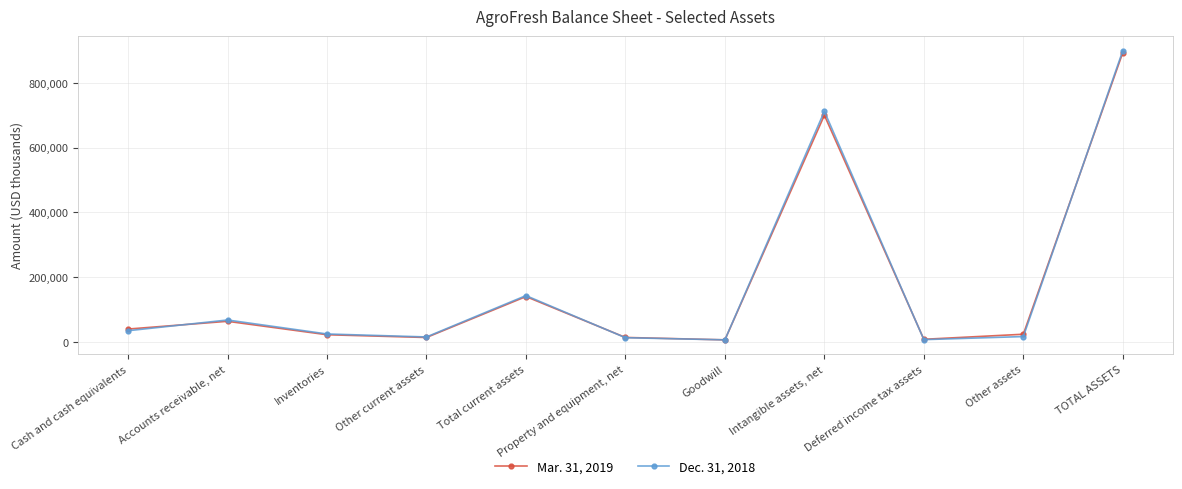

Which series has the widest spread of values?

Dec. 31, 2018